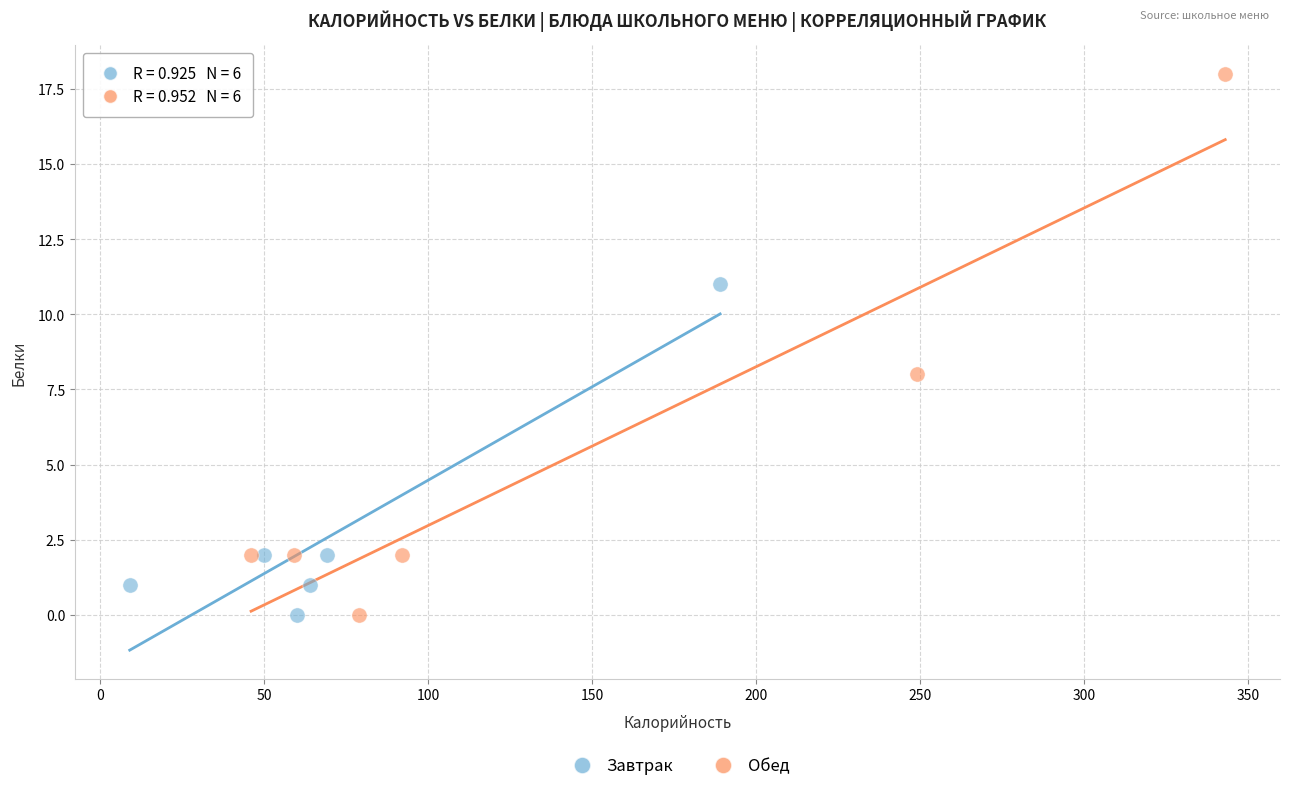

What are all the series names shown in the legend?

Завтрак, Обед